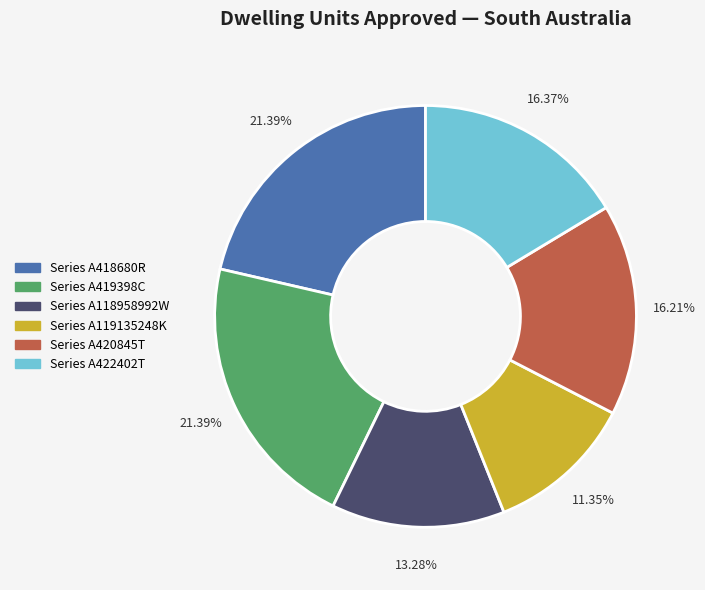

Between Series A418680R and Series A420845T, which is larger?

Series A418680R